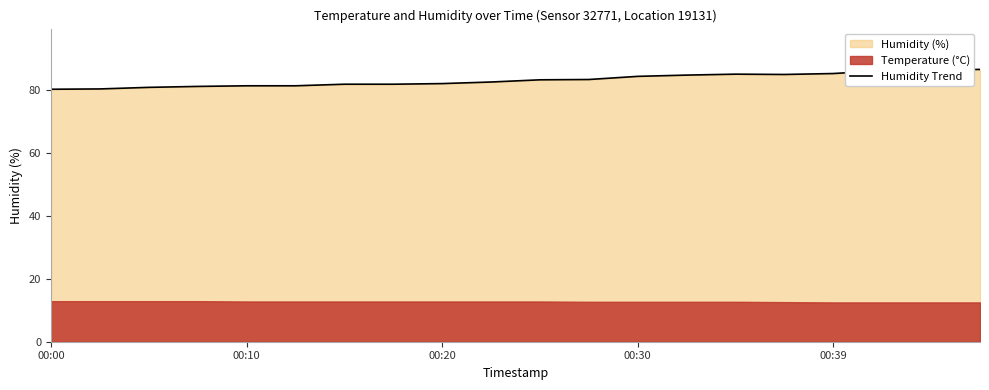

How many values are below 83?

10